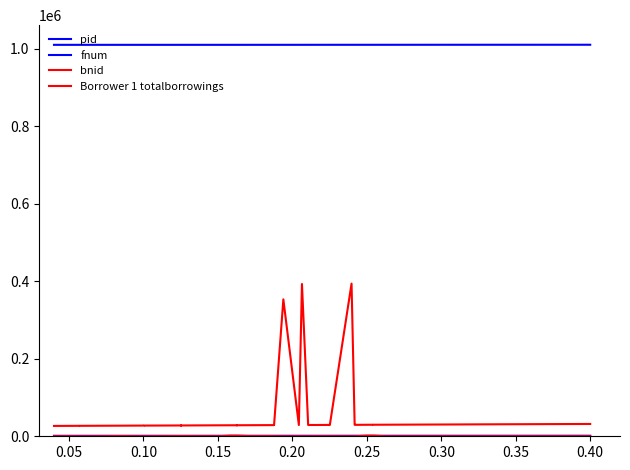

The pid series shows 2253 at 33. True or false?

False